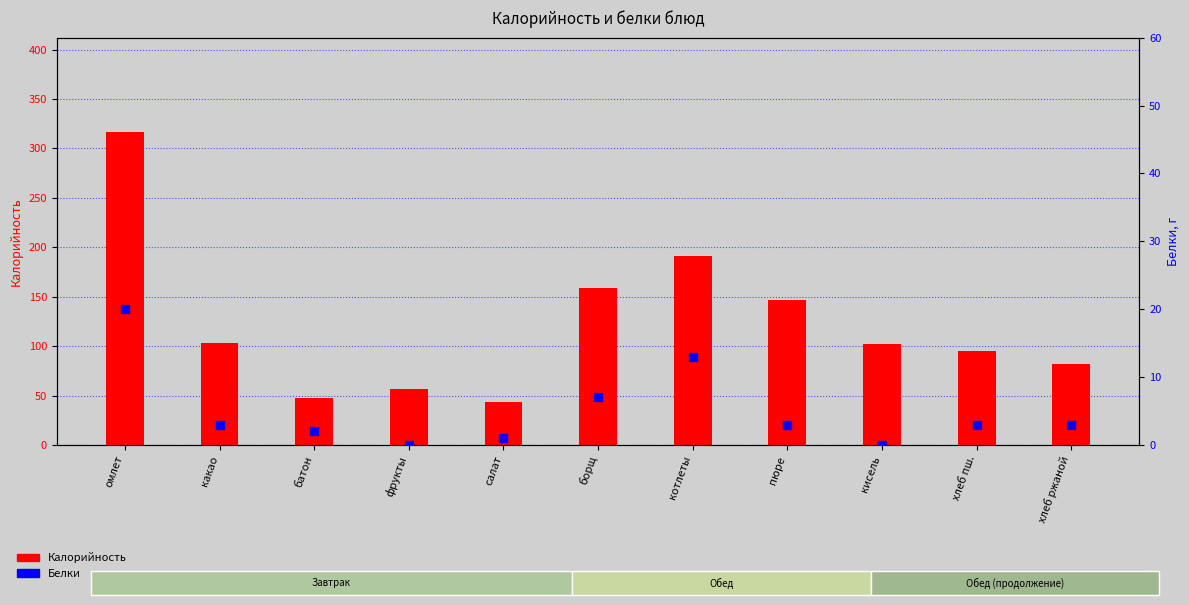

Is the value of Калорийность at кисель greater than the value of Белки at омлет?

Yes